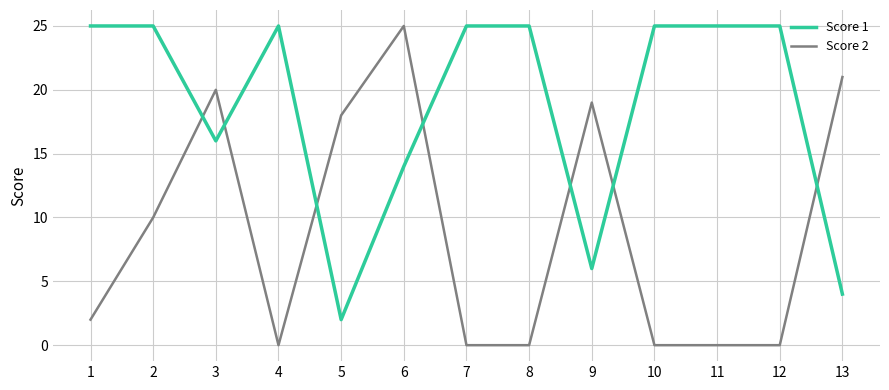

What is the total value across all series at 9?

25